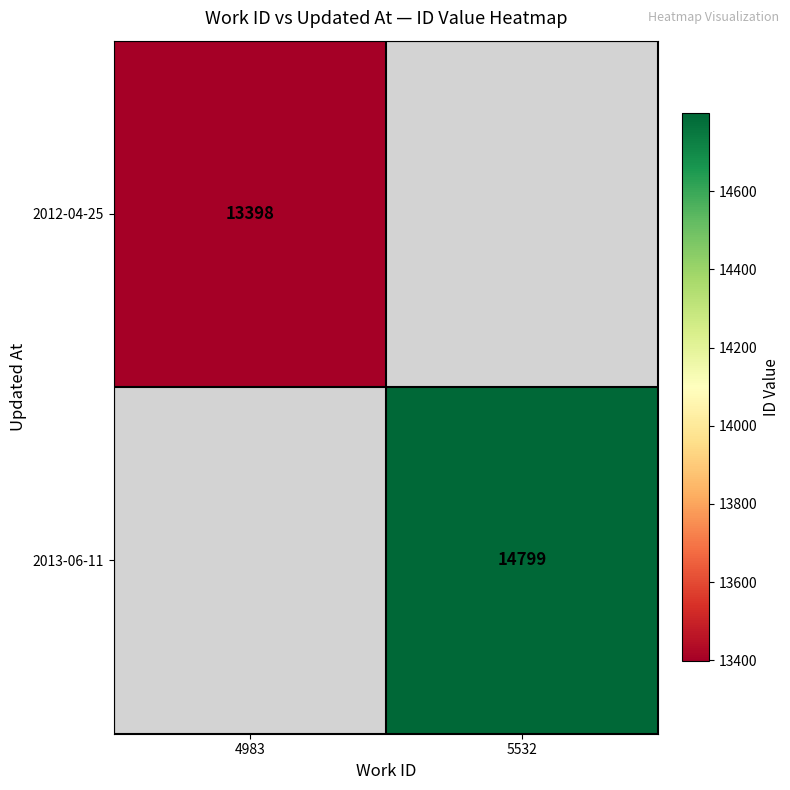

Is the value of 2012-04-25 at 4983 greater than the value of 2013-06-11 at 5532?

No